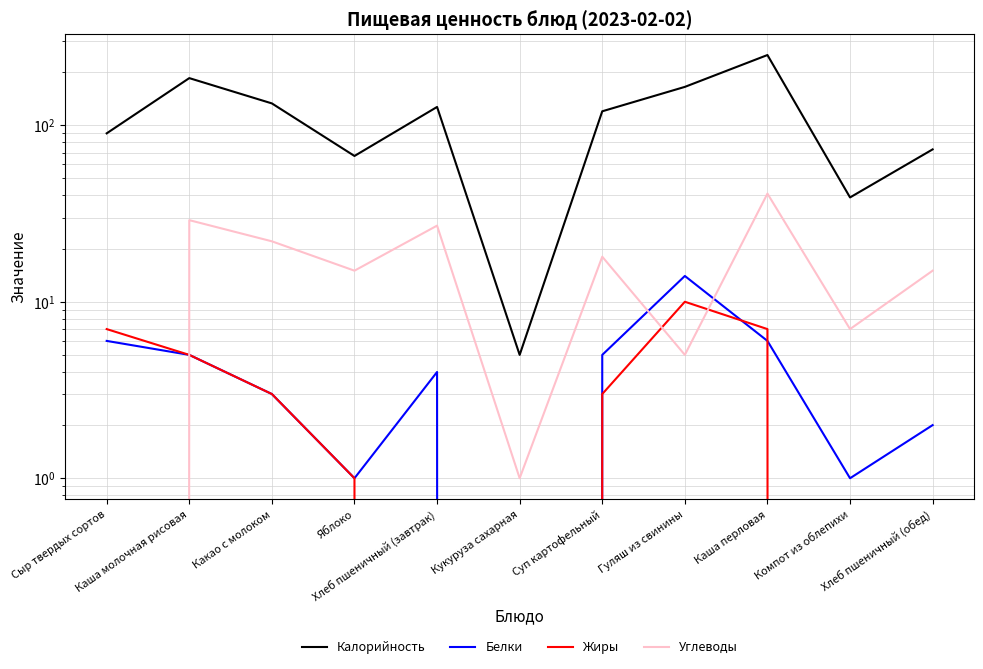

Which series changed the most between Сыр твердых сортов and Хлеб пшеничный (обед)?

Калорийность